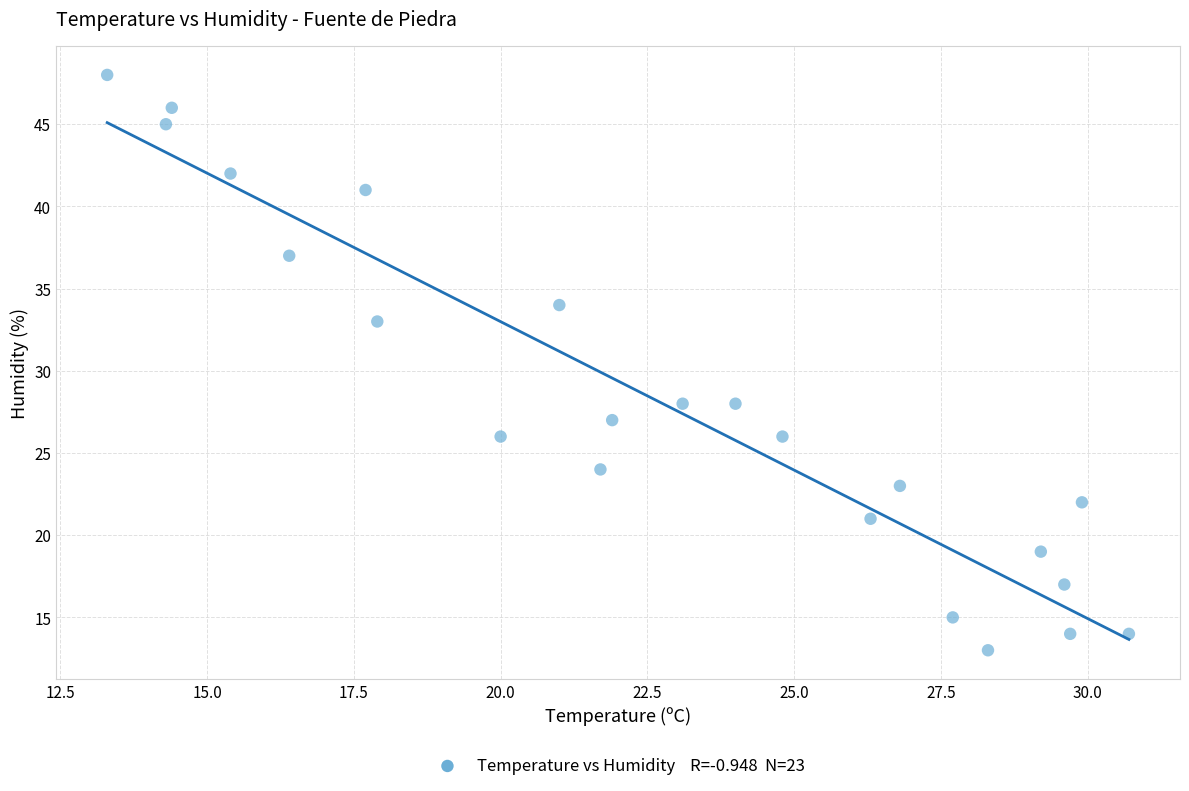

What is the range of Y values (max minus min)?

35